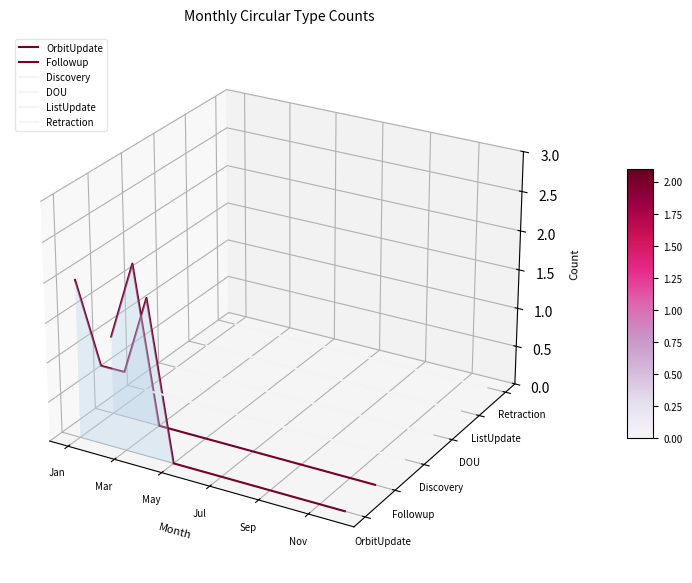

Which series changed the most between May and Nov?

OrbitUpdate